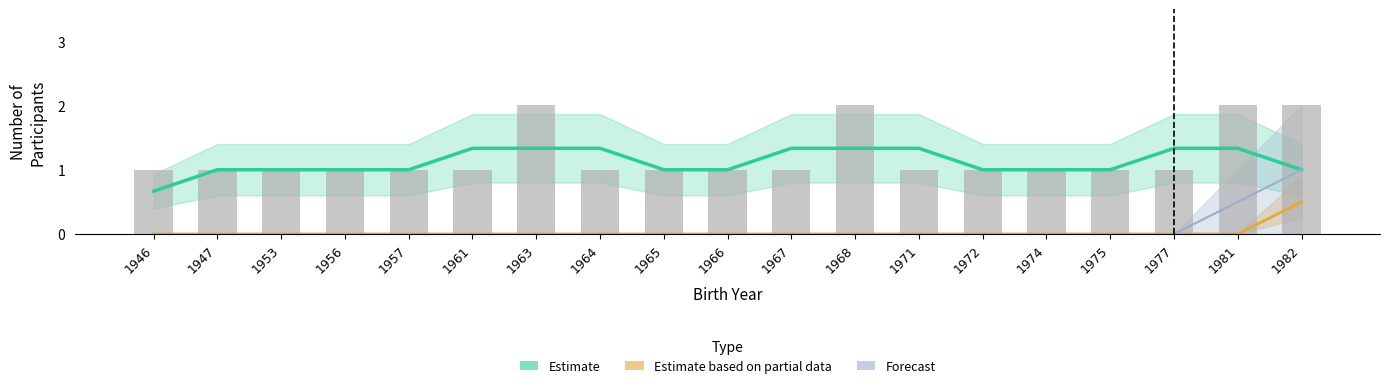

Reading right to left, what are all the values shown in this chart?

Estimate: 1.0	1.3	1.3	1.0	1.0	1.0	1.3	1.3	1.3	1.0	1.0	1.3	1.3	1.3	1.0	1.0	1.0	1.0	0.7
Estimate based on partial data: 0.5	0.0	0.0	0.0	0.0	0.0	0.0	0.0	0.0	0.0	0.0	0.0	0.0	0.0	0.0	0.0	0.0	0.0	0.0
Forecast: 1.0	0.5	0.0	0.0	0.0	0.0	0.0	0.0	0.0	0.0	0.0	0.0	0.0	0.0	0.0	0.0	0.0	0.0	0.0